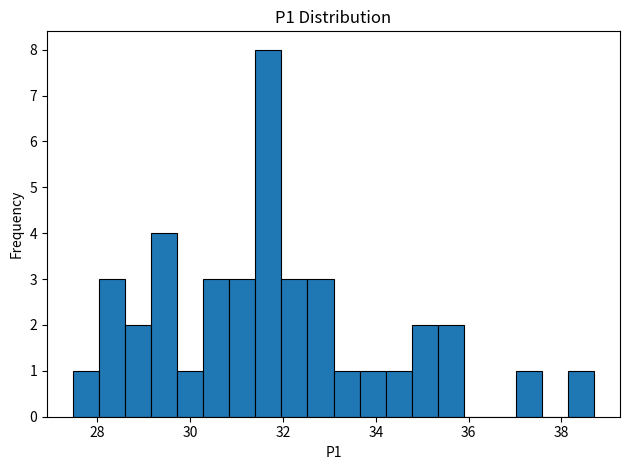

Read against the x-axis, roughly where is the centre of the tallest bar?

31.6